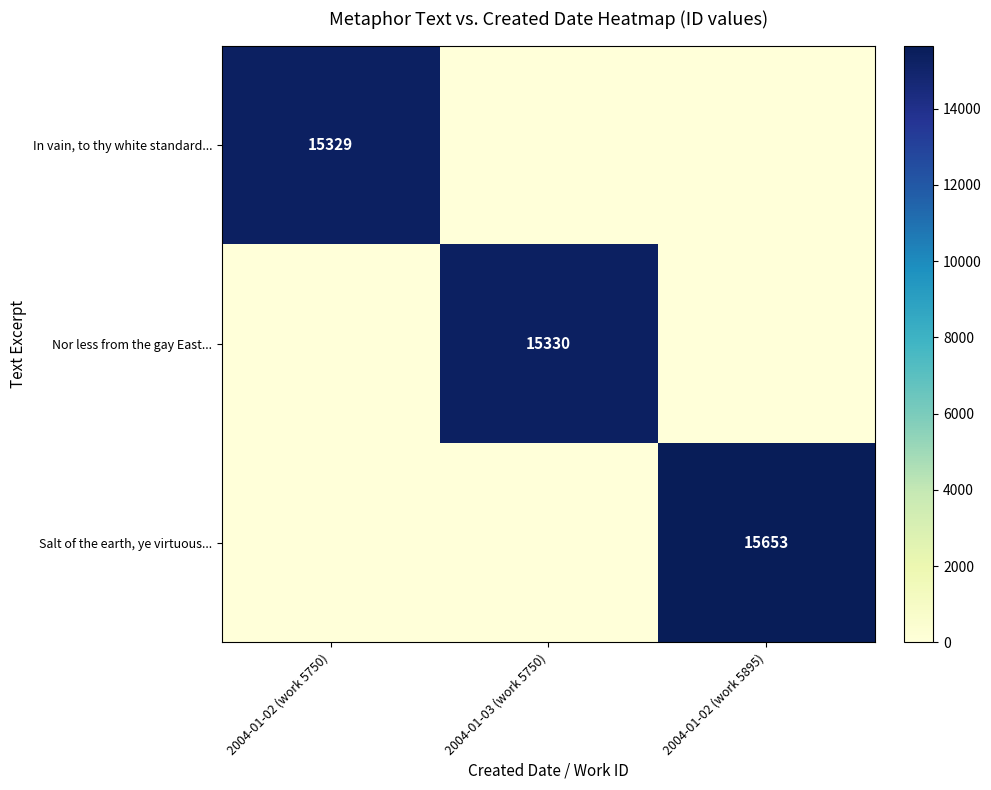

The In vain, to thy white standard... series shows 10045 at 2004-01-02 (work 5750). True or false?

False